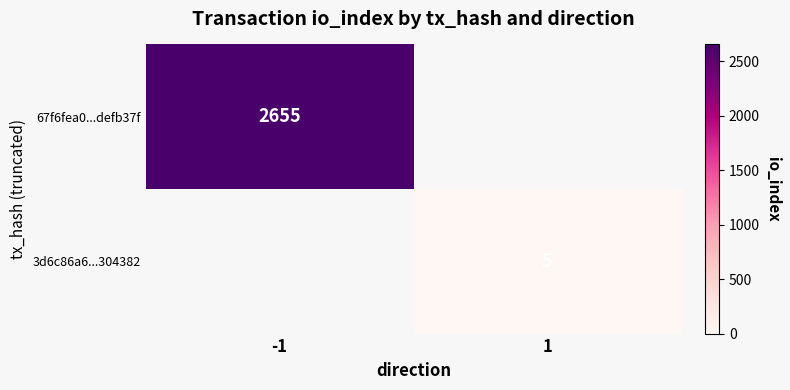

Is the value of 67f6fea0...defb37f at -1 greater than the value of 3d6c86a6...304382 at 1?

Yes